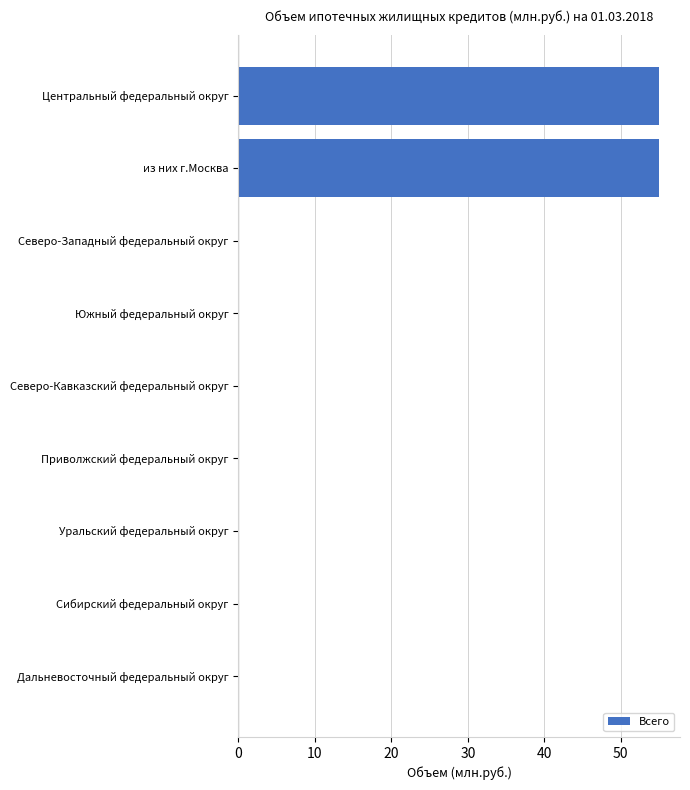

What is the change in value from Центральный федеральный округ to Приволжский федеральный округ?

-55